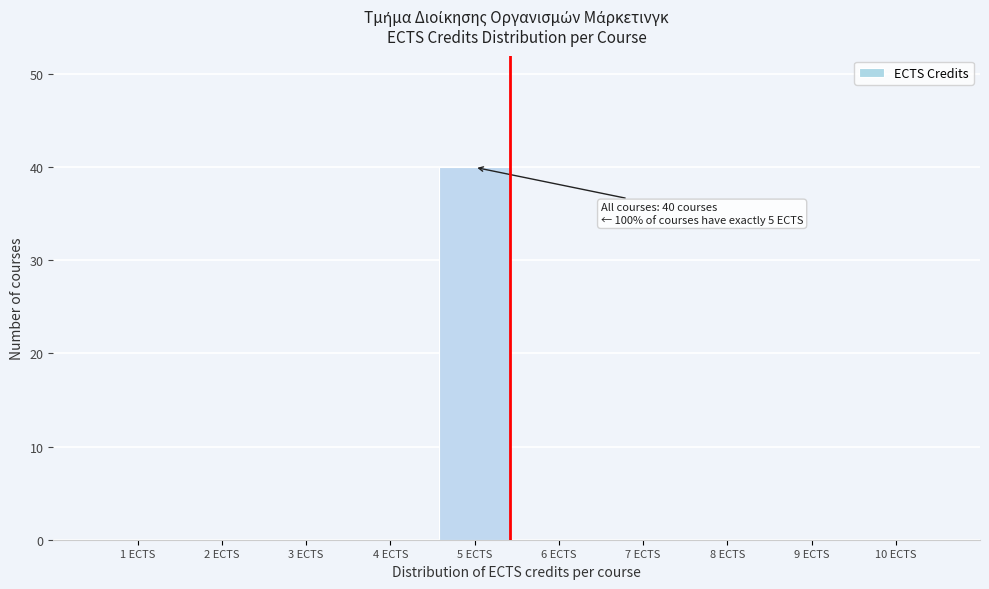

Which range on the x-axis has the tallest bar?

4.5 to 5.5